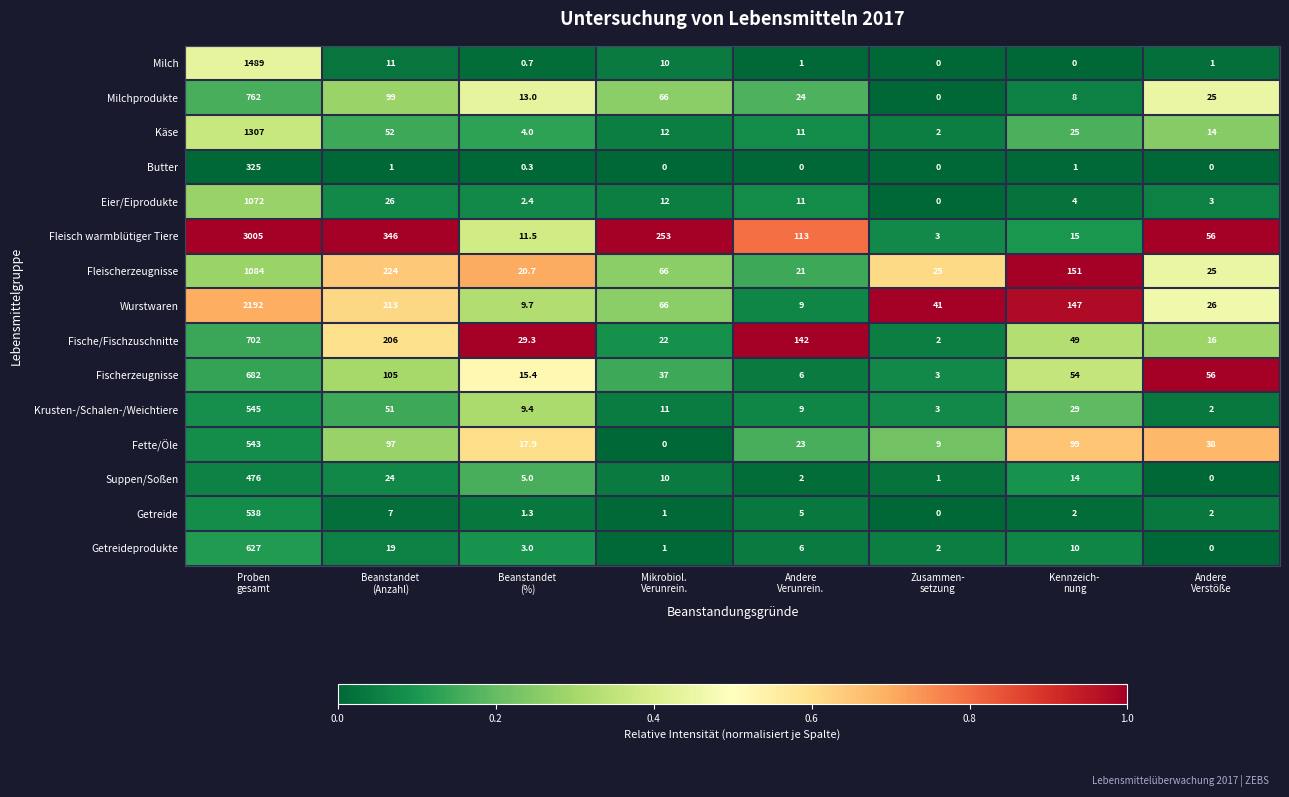

What is the greatest value displayed?

3005.0